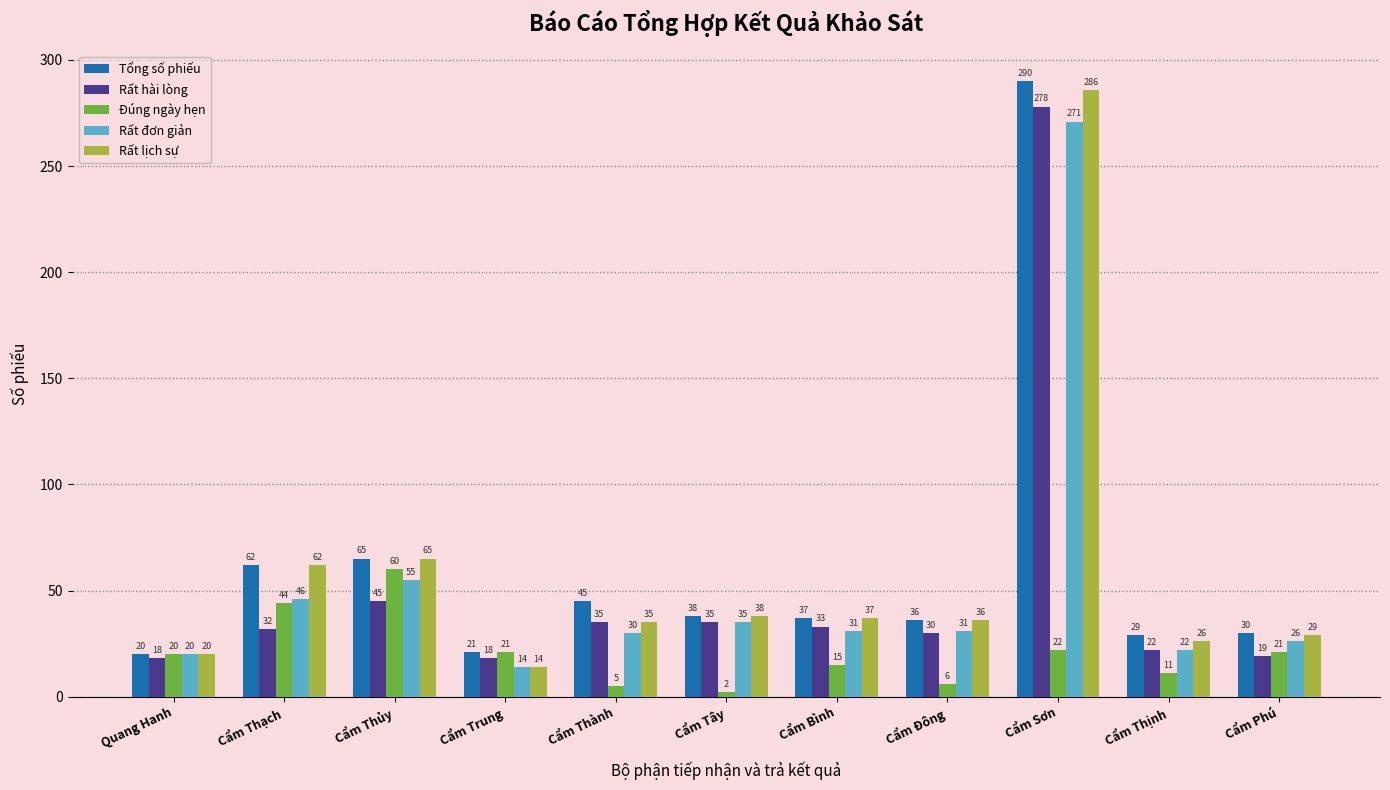

What is the maximum value shown in the chart?

290